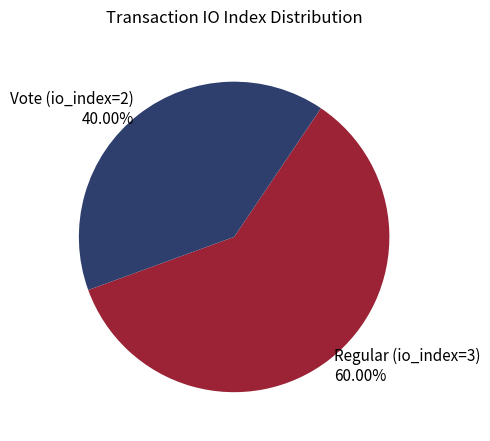

True or false: Regular (io_index=3) accounts for 60% of the total.

True